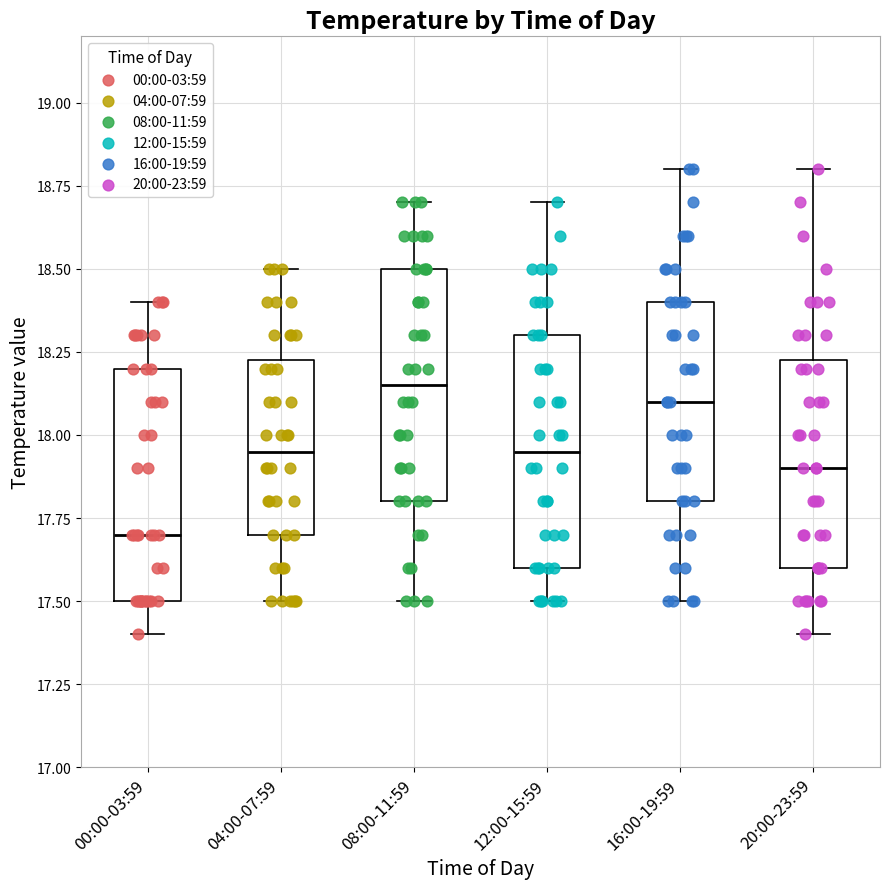

Reading left to right, transcribe this box plot: for each box, give where its median line is, the range the box spans, and where its two whiskers end, as read against the y-axis. The values are not printed on the chart, so give them approximately, as read against the axis.

00:00-03:59: median 17.70, box 17.50 to 18.20, whiskers 17.40 to 18.40
04:00-07:59: median 17.95, box 17.70 to 18.25, whiskers 17.50 to 18.50
08:00-11:59: median 18.15, box 17.80 to 18.50, whiskers 17.50 to 18.70
12:00-15:59: median 17.95, box 17.60 to 18.30, whiskers 17.50 to 18.70
16:00-19:59: median 18.10, box 17.80 to 18.40, whiskers 17.50 to 18.80
20:00-23:59: median 17.90, box 17.60 to 18.25, whiskers 17.40 to 18.80